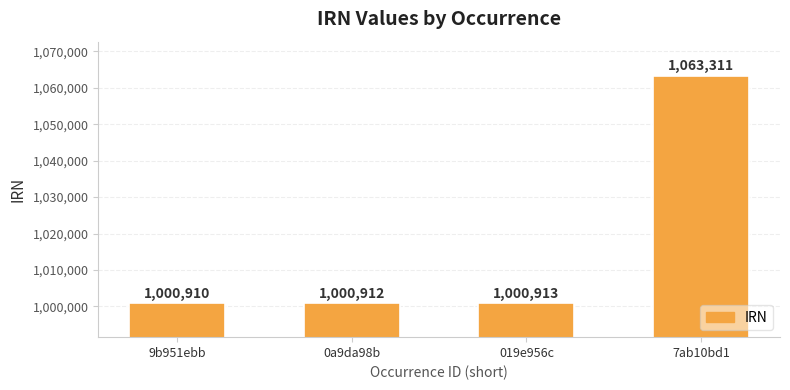

Is it true that the value at 0a9da98b is 1000912?

True